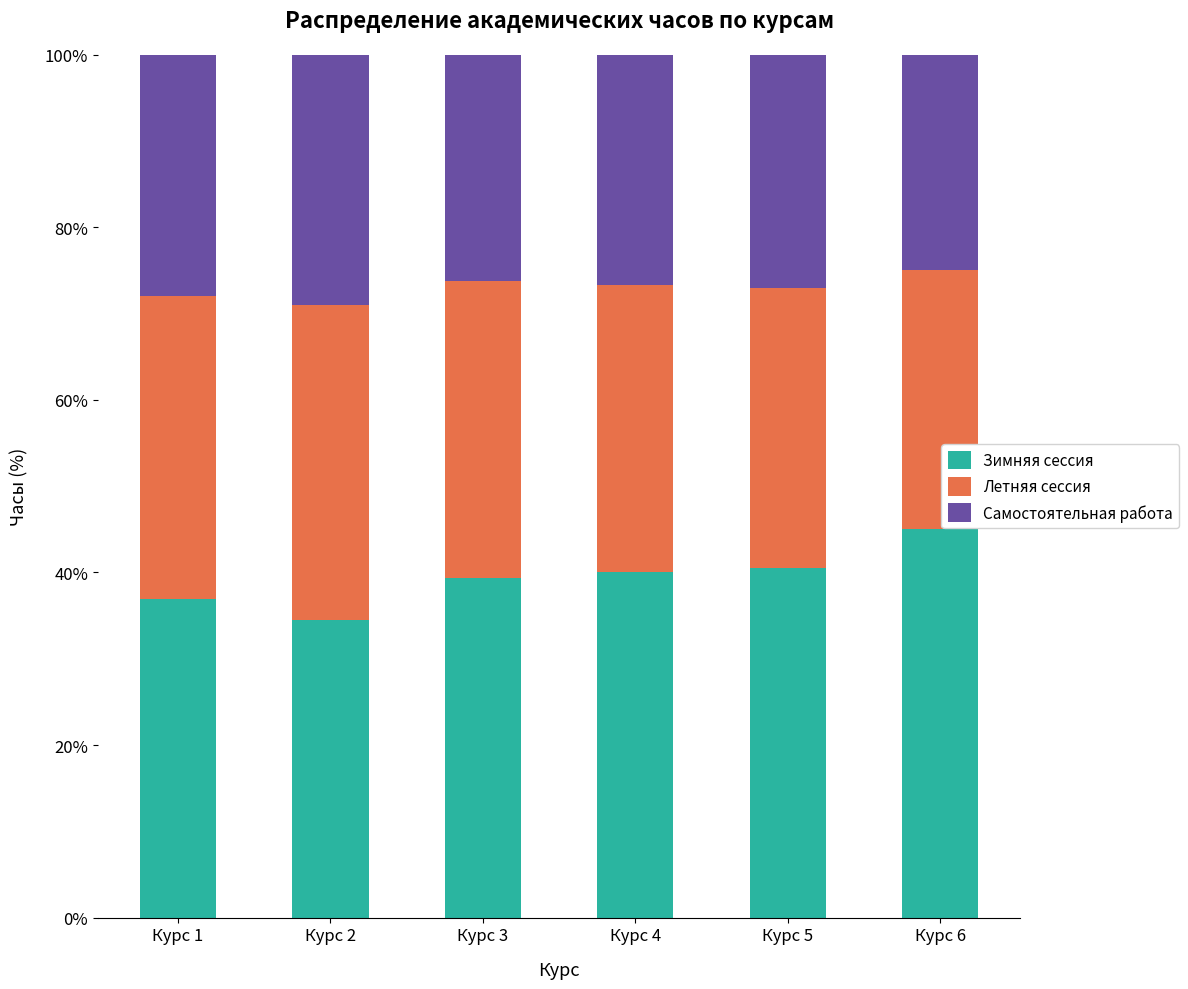

Count the number of data series in this chart.

3